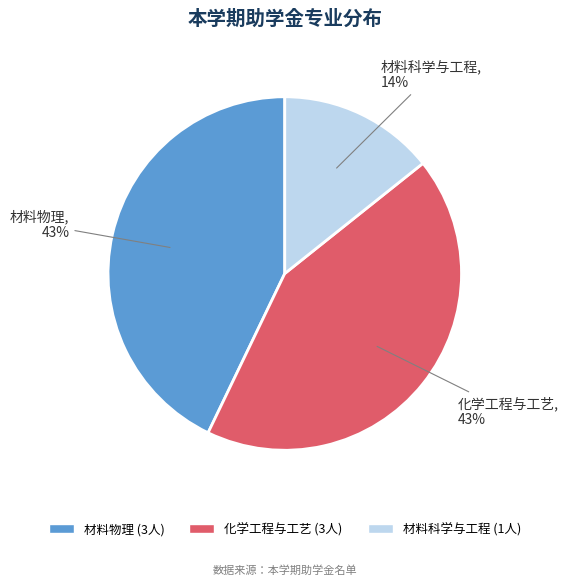

To the nearest percent, what percentage of the pie is 化学工程与工艺?

43%